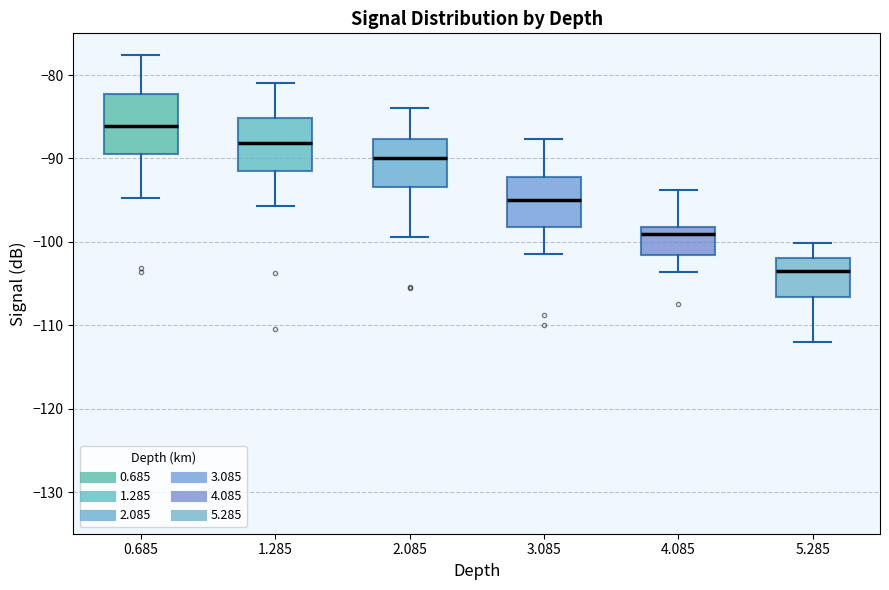

Where is the upper edge of the box at x = 3.085 on the y-axis? The values are not printed on the chart, so give them approximately, as read against the axis.

-92